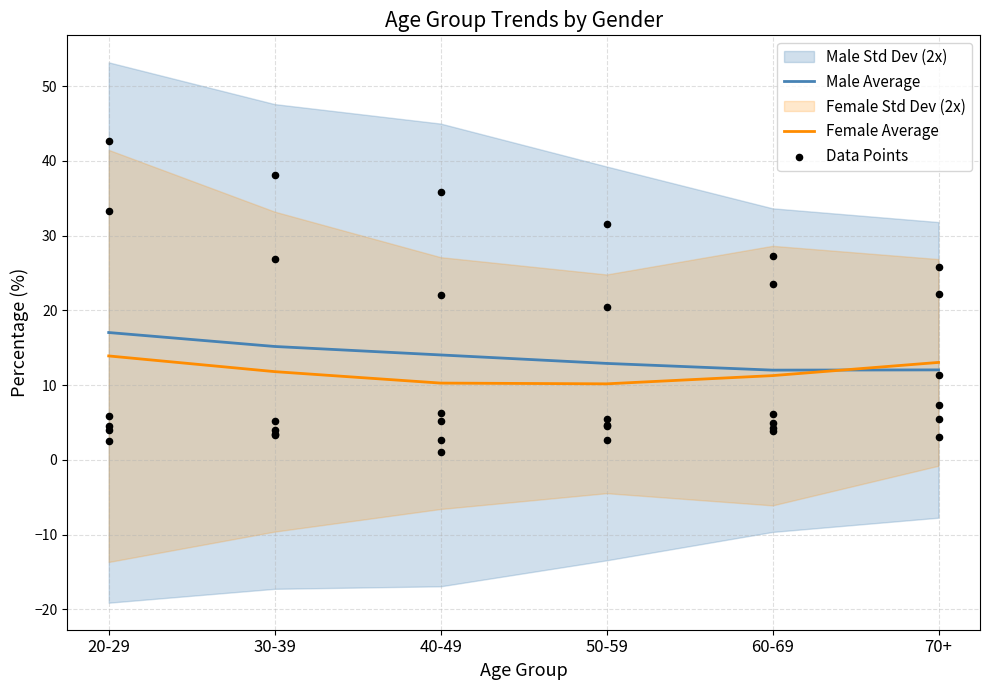

Which series reaches the minimum Y coordinate?

Female Average